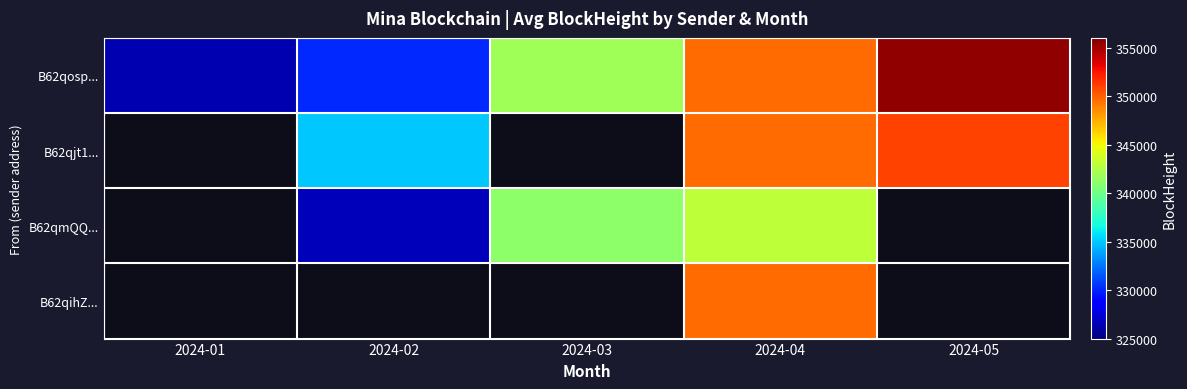

Which label corresponds to the largest value in the chart?

2024-05